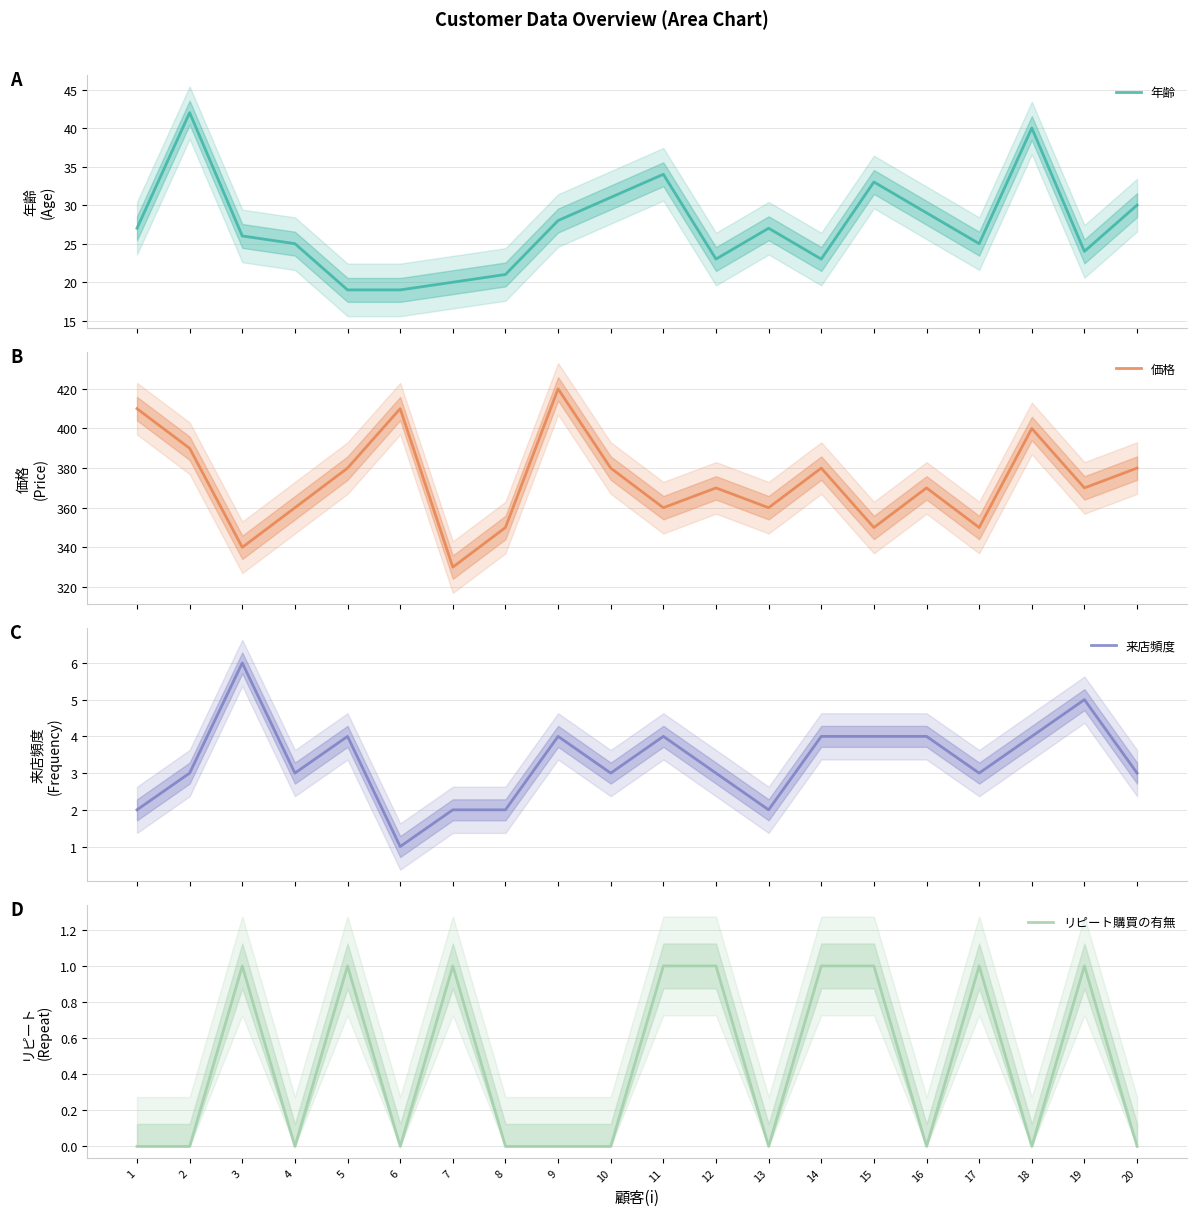

Rank the categories by 年齢 value from highest to lowest.

2, 18, 11, 15, 10, 20, 16, 9, 1, 13, 3, 4, 17, 19, 12, 14, 8, 7, 5, 6